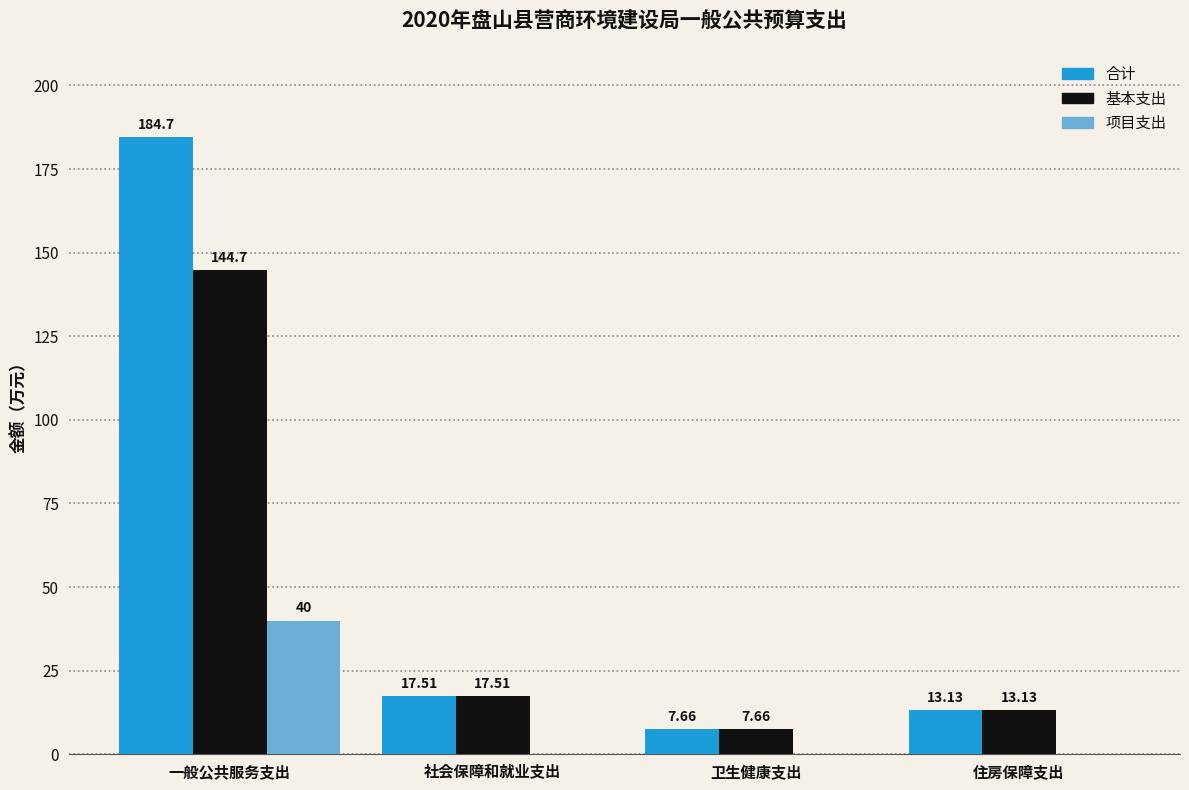

What is the maximum value shown in the chart?

184.7